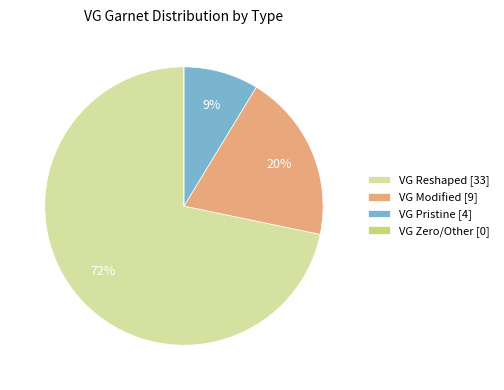

Is it true that VG Reshaped [33] is 72% of the pie?

True